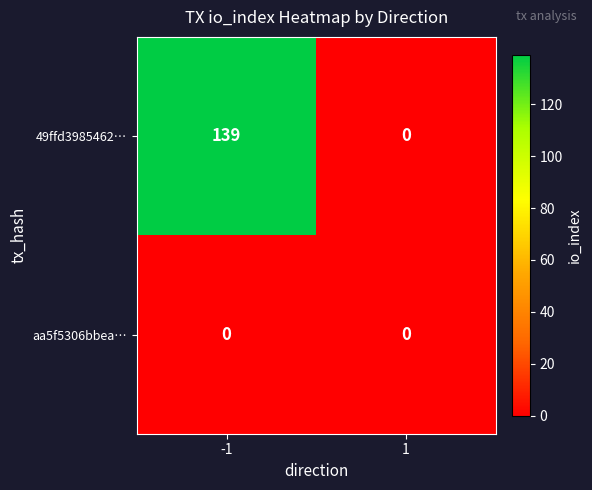

Is the value of 49ffd3985462… at -1 greater than the value of aa5f5306bbea… at 1?

Yes